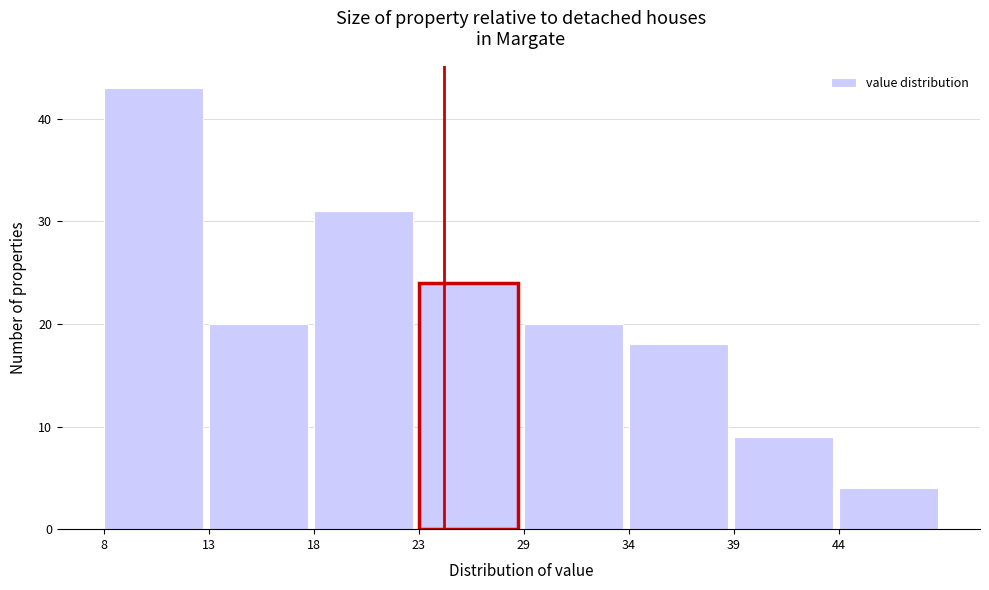

Reading right to left, list all the values displayed in this chart.

44=4	39=9	34=18	29=20	23=24	18=31	13=20	8=43